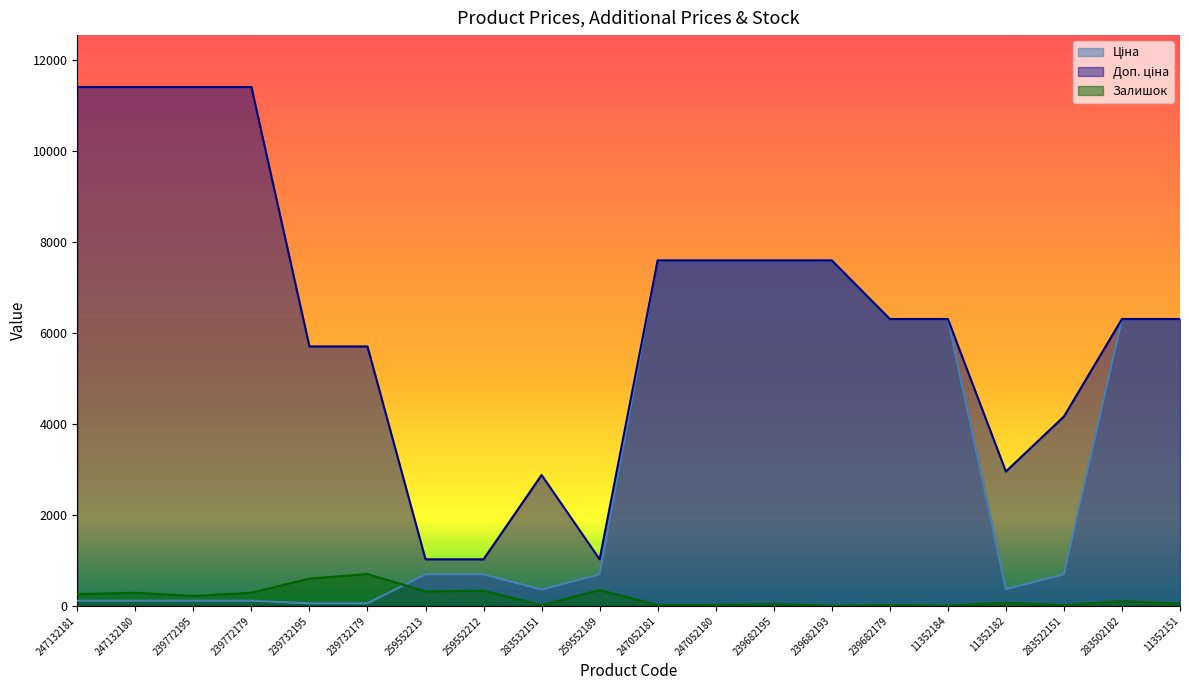

How many data points in Ціна are less than 693?

8